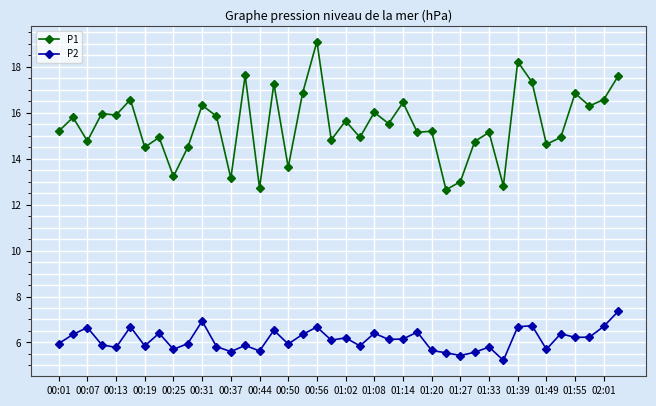

What is the smallest value displayed?

5.2